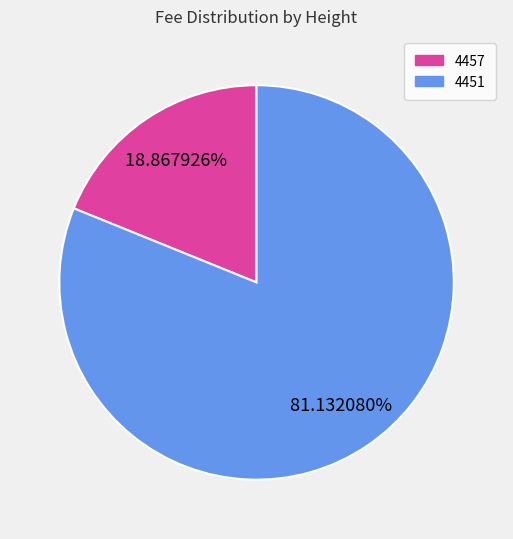

To the nearest percent, what percentage of the pie is 4457?

19%